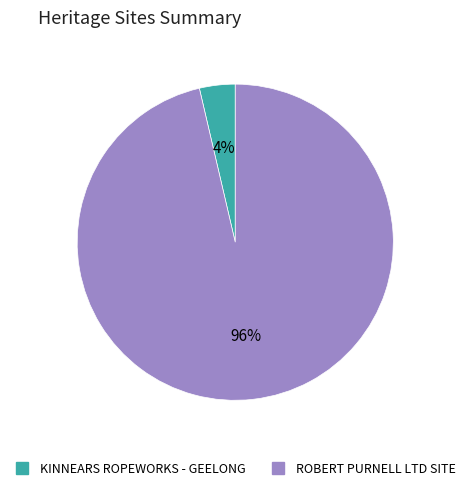

To the nearest percent, what percentage of the pie is ROBERT PURNELL LTD SITE?

96%